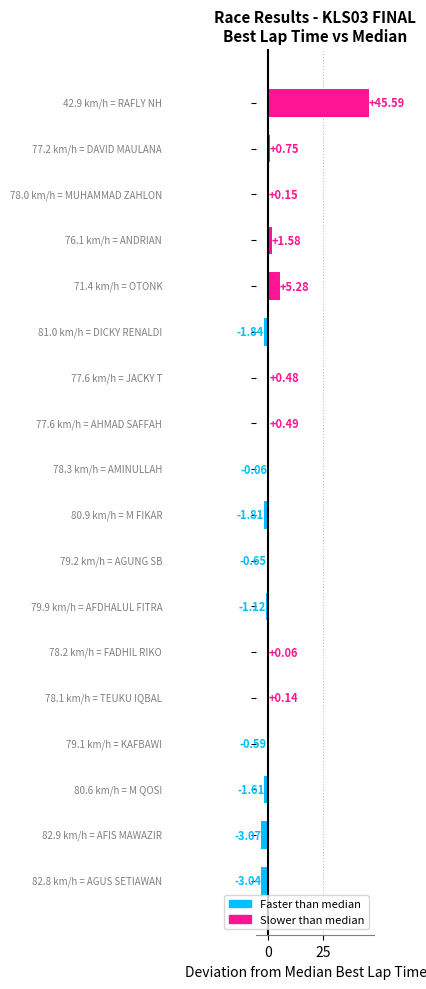

What is the sum of all values?

40.7